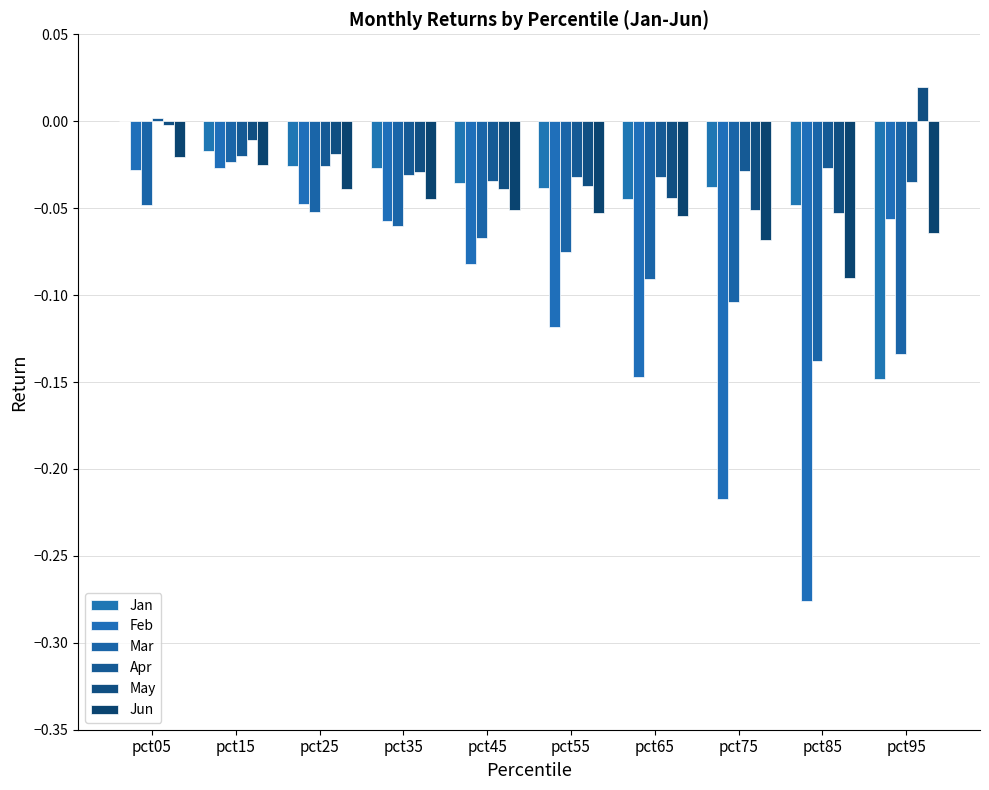

Are the bars horizontal?

No